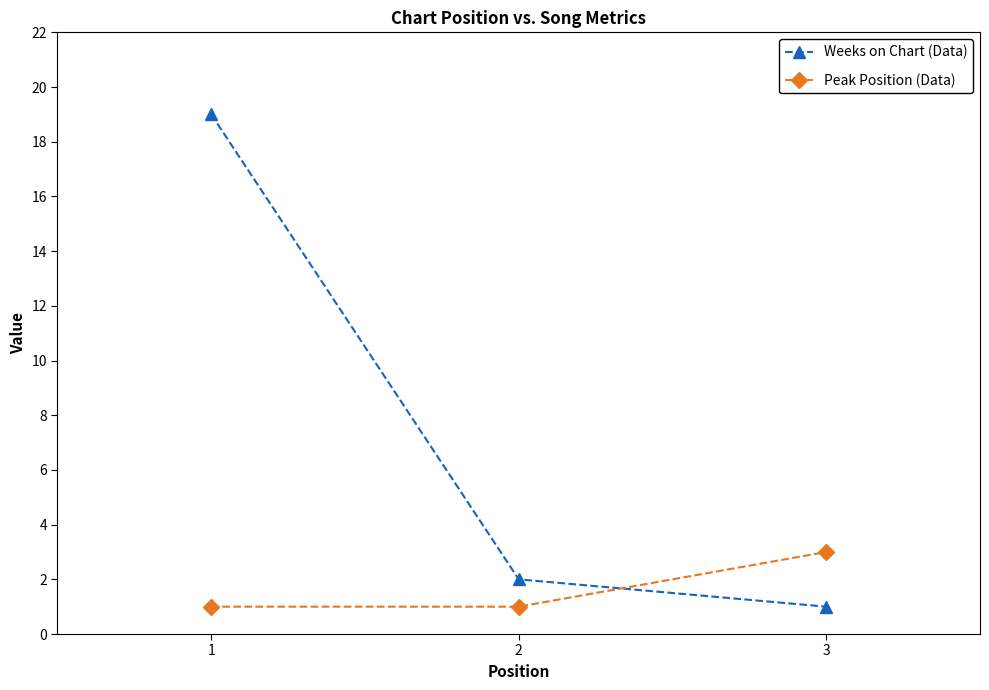

Reading left to right, transcribe all the data shown in this chart.

Weeks on Chart (Data): 19	2	1
Peak Position (Data): 1	1	3